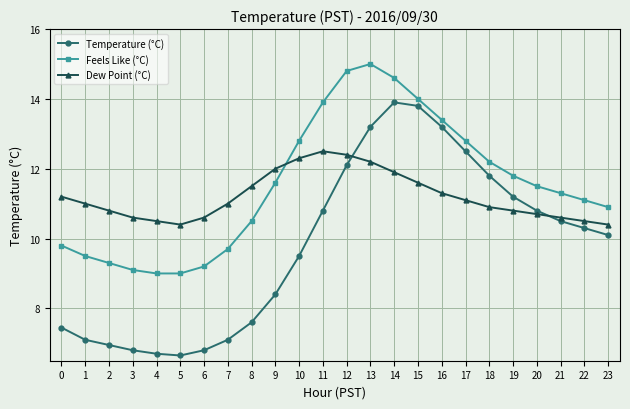

Where is Temperature (°C) nearest to the value 10?

23